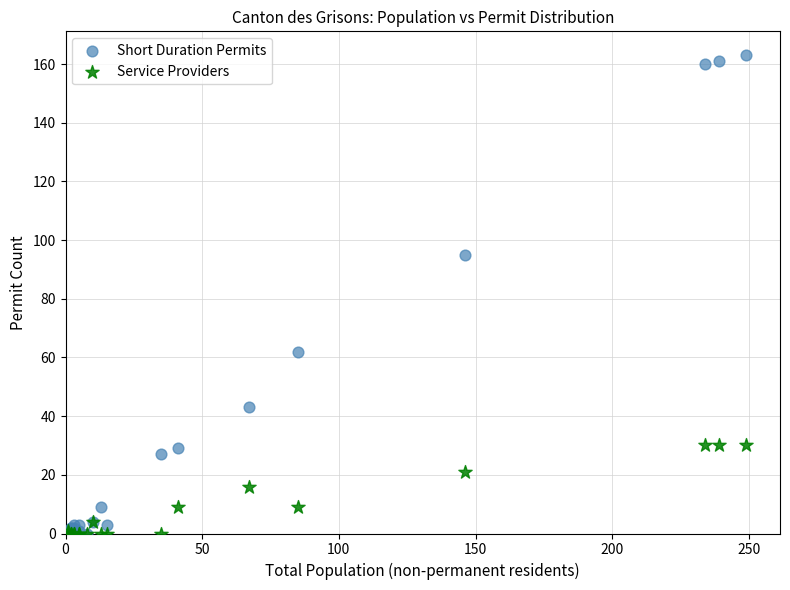

Across all series, what Y value is closest to 81?

95